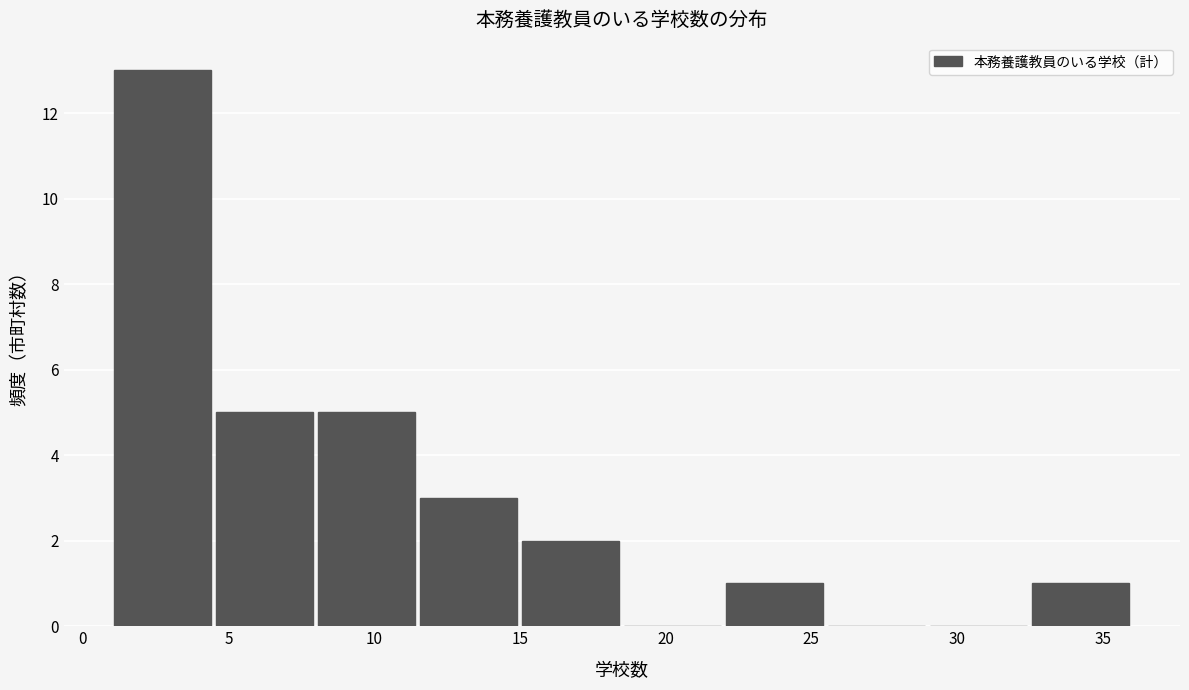

Reading left to right, transcribe this chart: for each bar, give the range it covers on the x-axis and its height. The values are not printed on the chart, so give them approximately, as read against the axis.

1.0 to 4.5: 13
4.5 to 8.0: 5
8.0 to 11.5: 5
11.5 to 15.0: 3
15.0 to 18.5: 2
18.5 to 22.0: 0
22.0 to 25.5: 1
25.5 to 29.0: 0
29.0 to 32.5: 0
32.5 to 36.0: 1